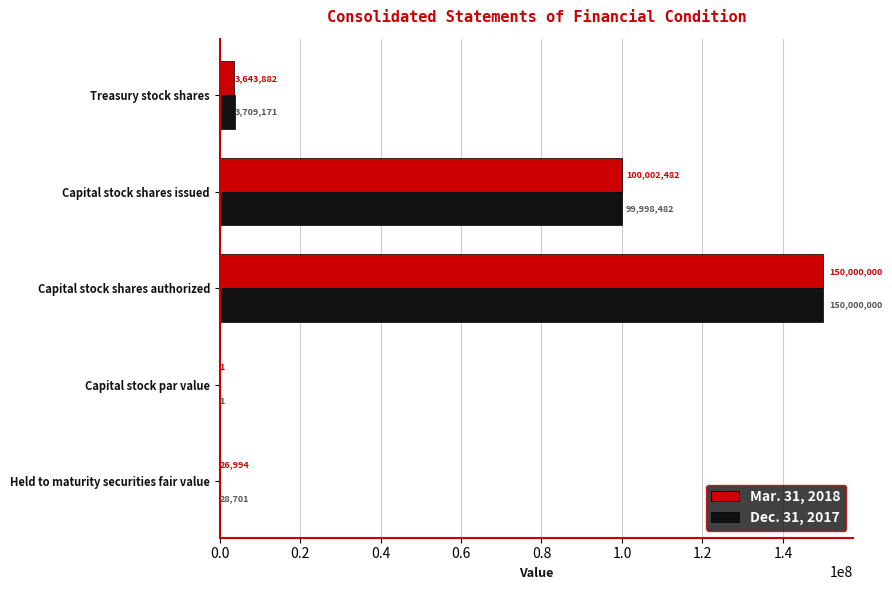

Between Held to maturity securities fair value and Capital stock shares authorized, which series saw the biggest shift?

Mar. 31, 2018